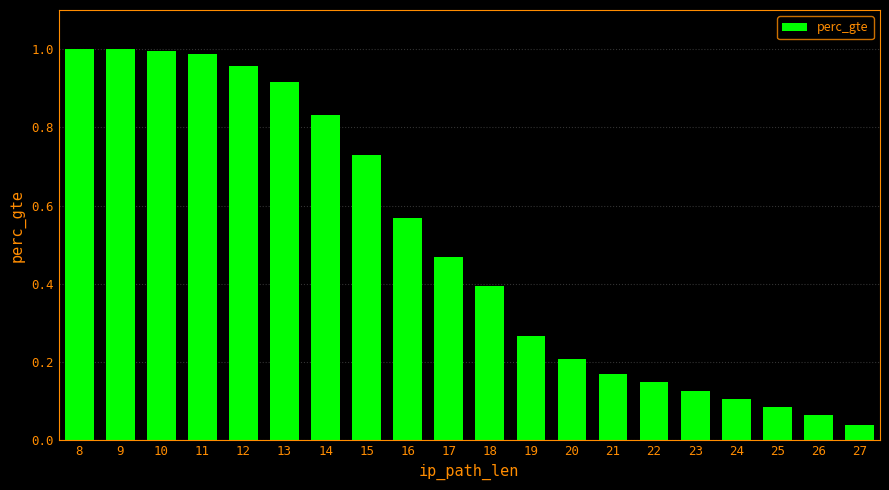

Where is the data nearest to the value 0?

27